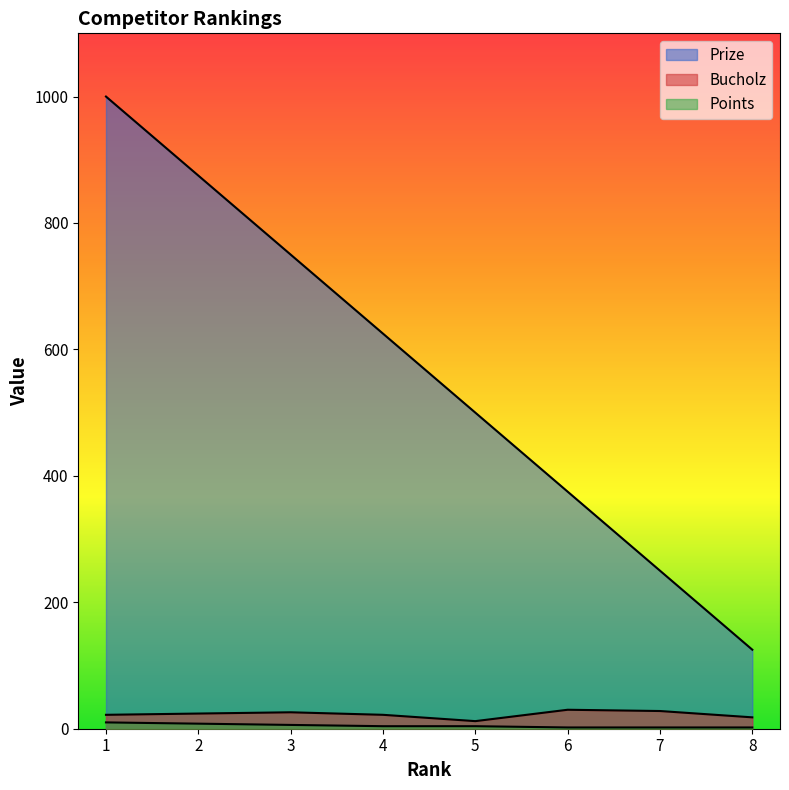

What is the value of the Points point at the 4th from the left?

4